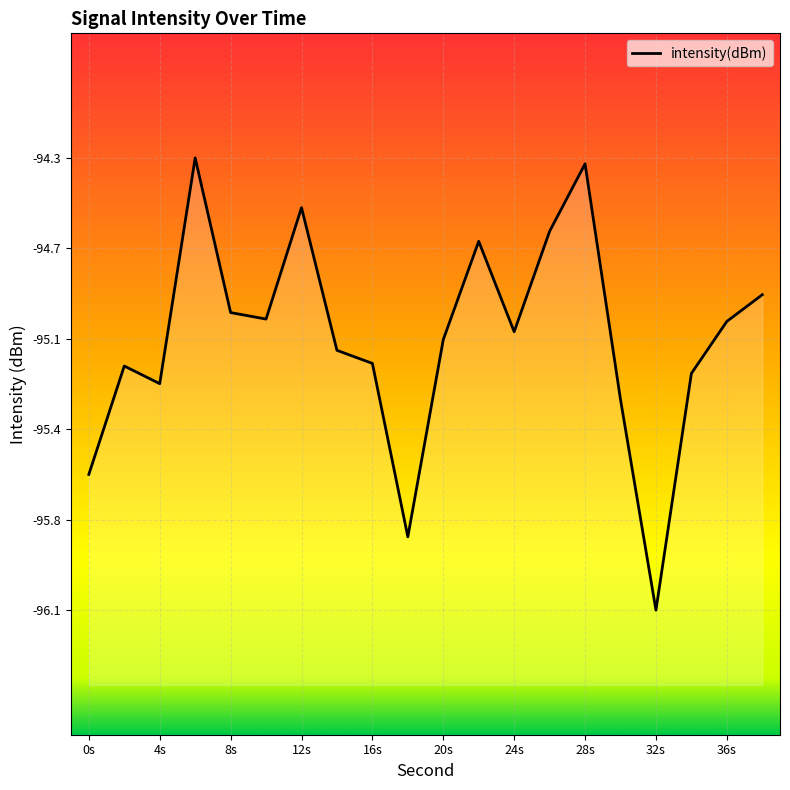

List the labels in order of value, smallest first.

32, 18, 0, 30, 4, 34, 2, 16, 14, 20, 24, 36, 10, 8, 38, 22, 26, 12, 28, 6